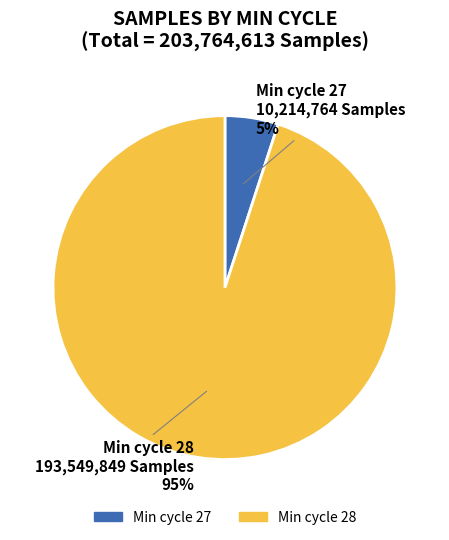

How many segments does this pie chart have?

2